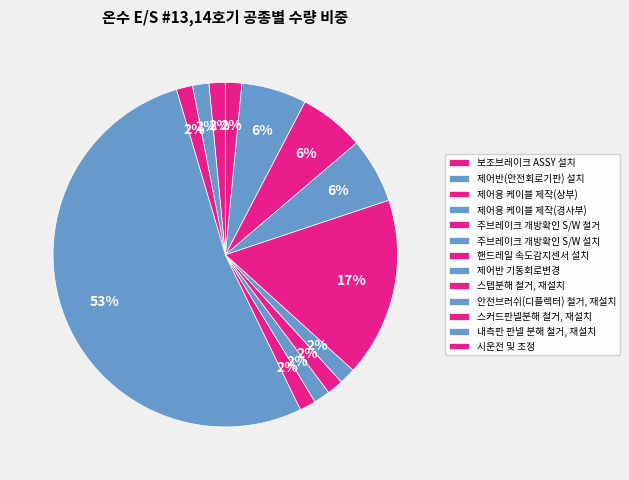

To the nearest percent, what portion does 핸드레일 속도감지센서 설치 represent?

2%